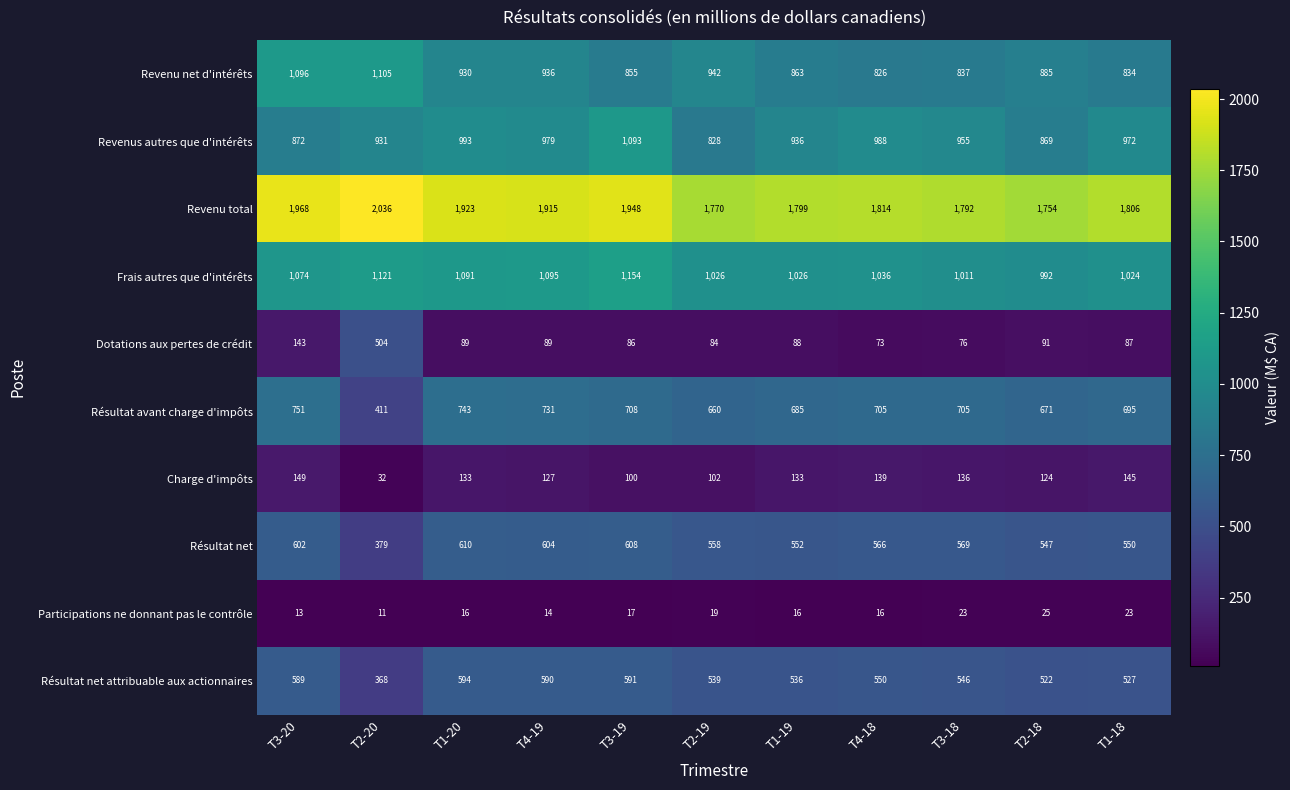

What is the difference between the highest and lowest values at T1-19?

1783